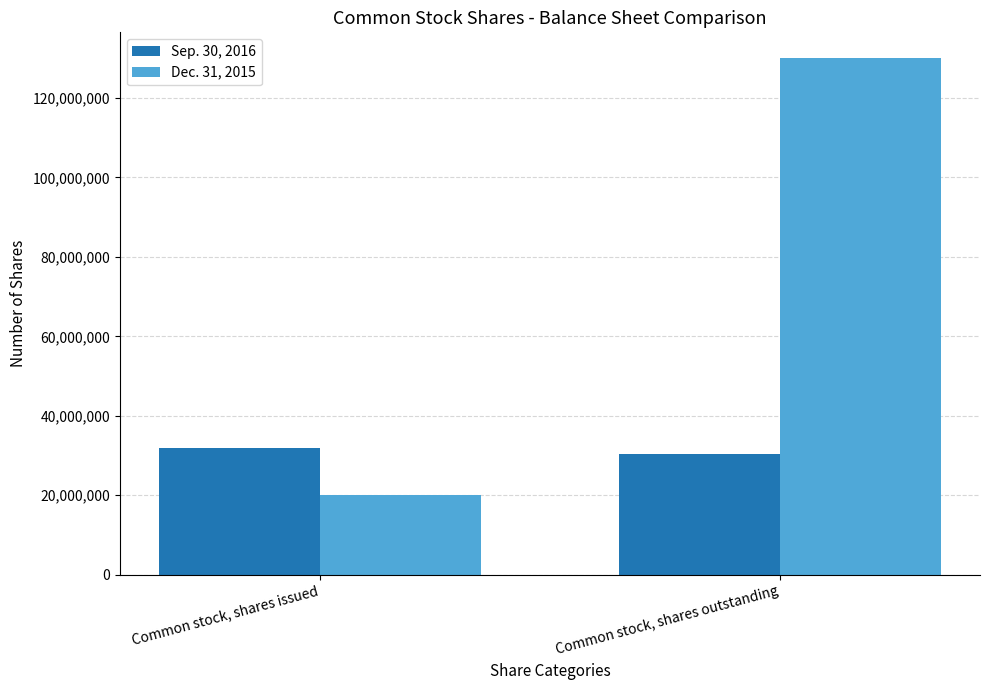

What is the label of the 1st bar from the right?

Common stock, shares outstanding